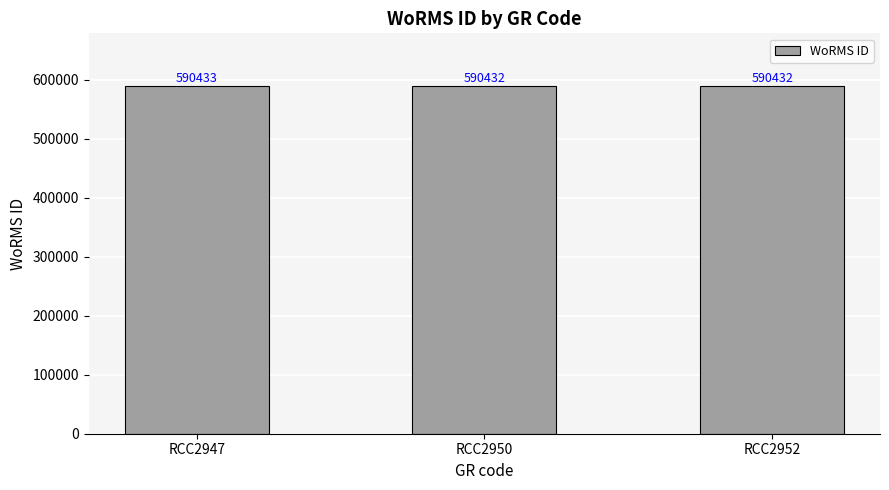

What is the value of the 3rd bar from the left?

590432